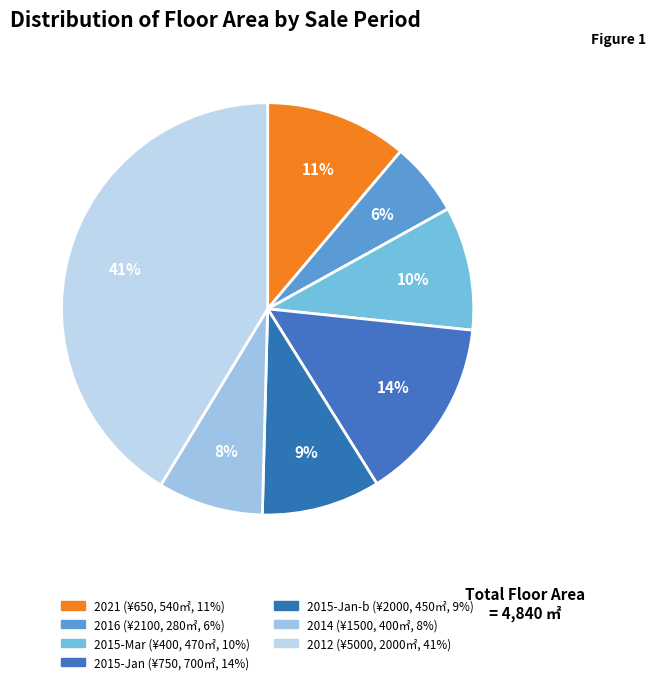

Count the number of slices in the pie.

7